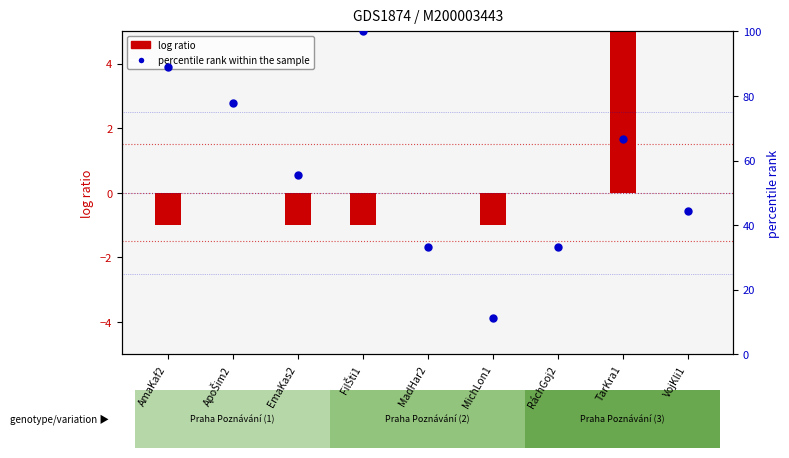

What is the total value across all series at FilŠti1?

99.0